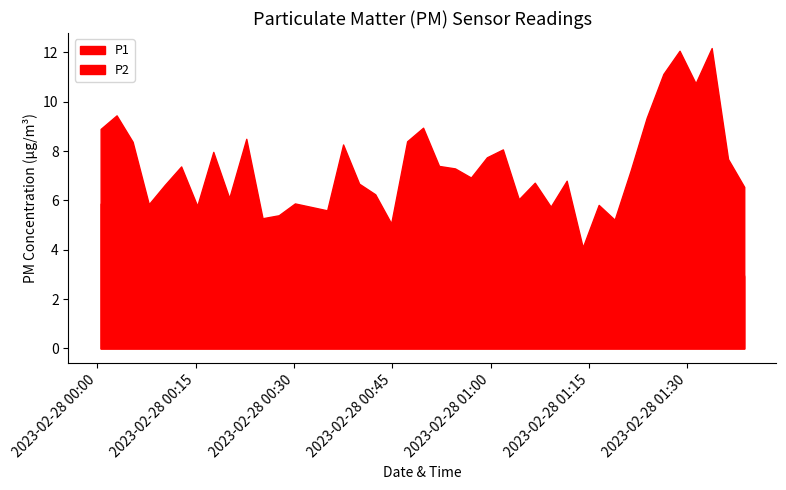

What is the total value across all series at 2023-02-28T00:07:52?

10.3